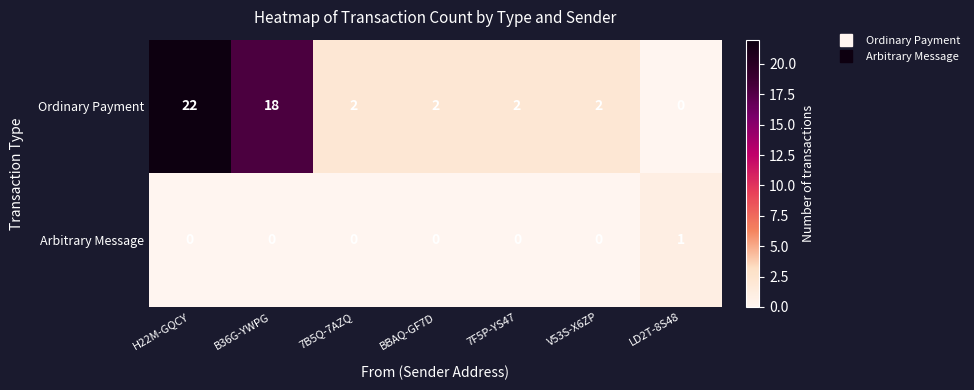

Reading right to left, what are all the values shown in this chart?

Ordinary Payment: LD2T-8S48=0	V53S-X6ZP=2	7F5P-YS47=2	BBAQ-GF7D=2	7B5Q-7AZQ=2	B36G-YWPG=18	H22M-GQCY=22
Arbitrary Message: LD2T-8S48=1	V53S-X6ZP=0	7F5P-YS47=0	BBAQ-GF7D=0	7B5Q-7AZQ=0	B36G-YWPG=0	H22M-GQCY=0